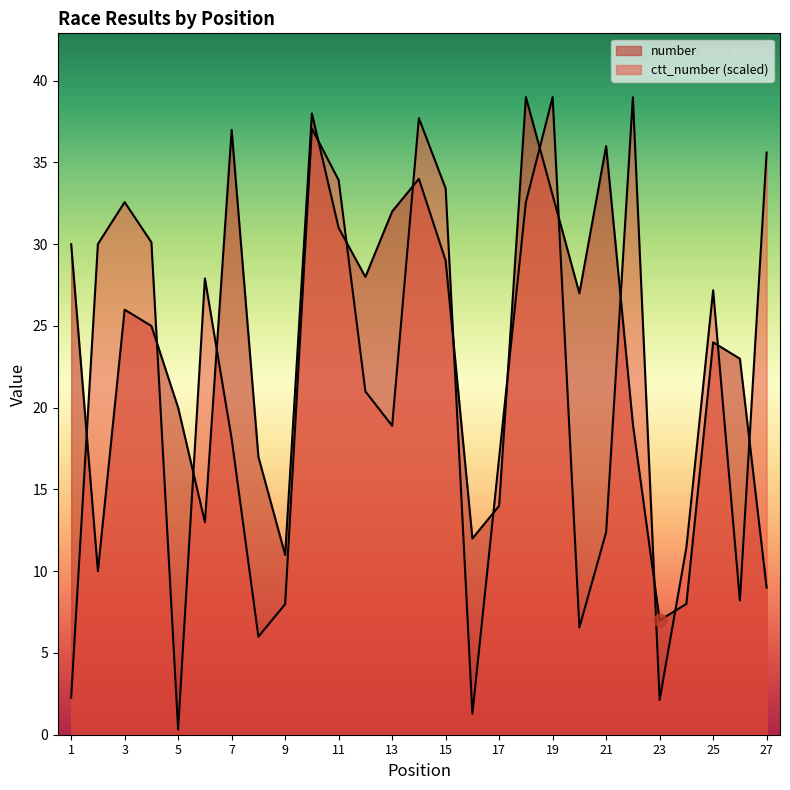

Which series has the largest total across all categories?

number